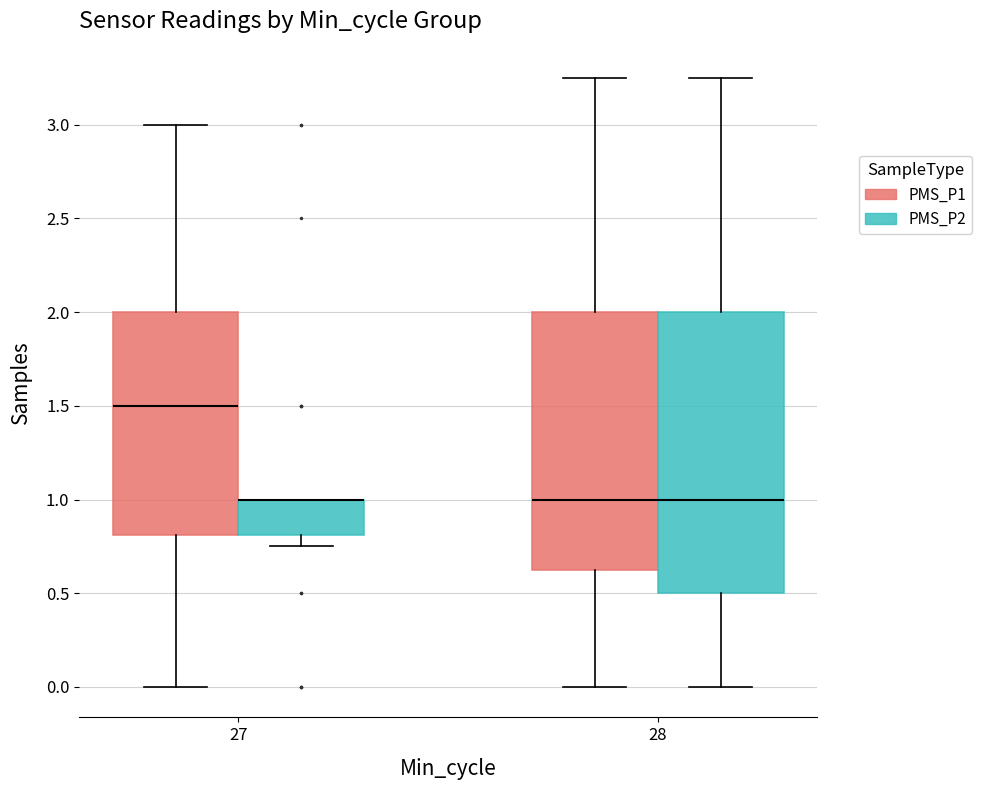

Where is the upper edge of the box for 27 (PMS_P1) on the y-axis? The values are not printed on the chart, so give them approximately, as read against the axis.

2.00